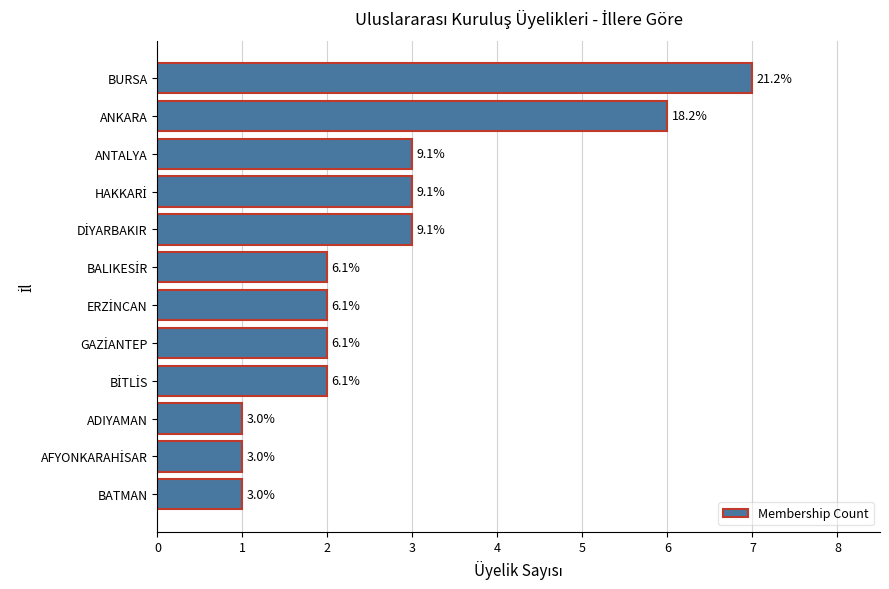

How many bars are there in total?

12